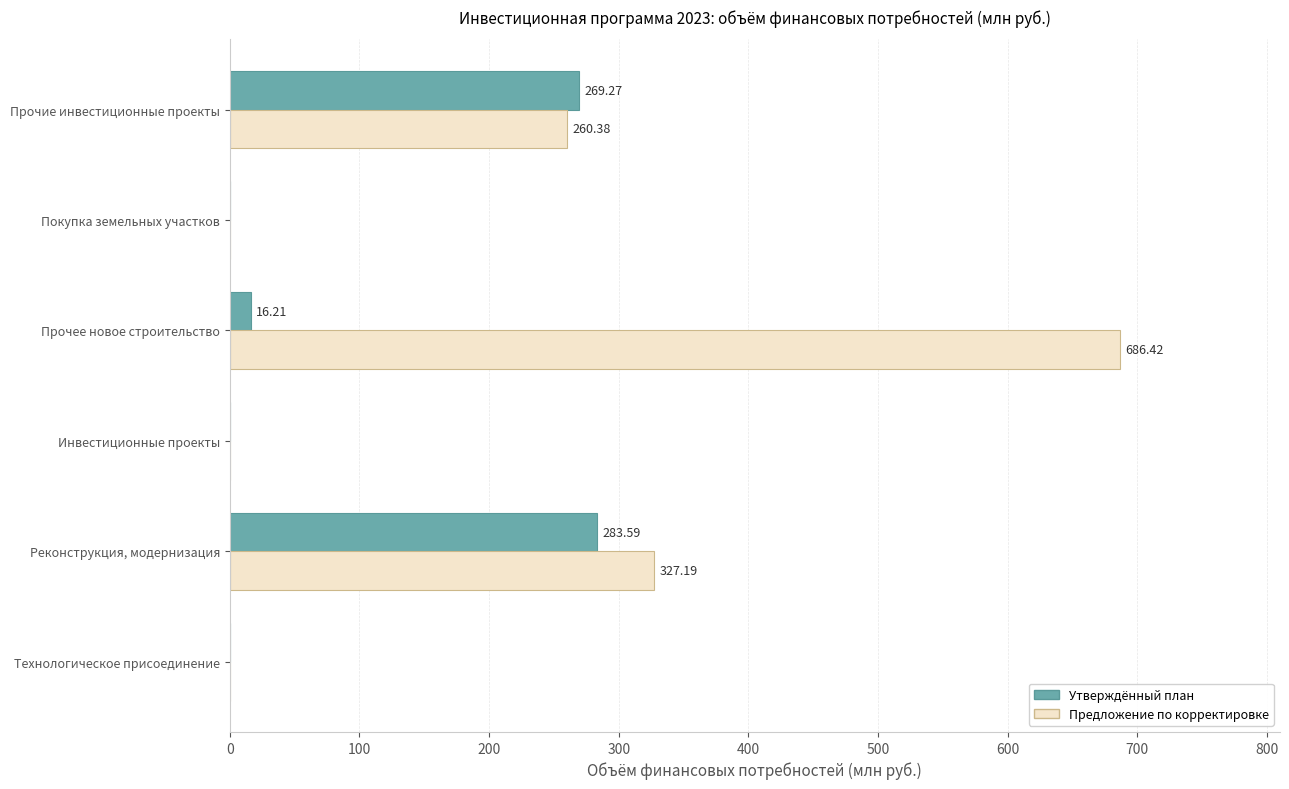

At which category is the sum across all series the highest?

Прочее новое строительство